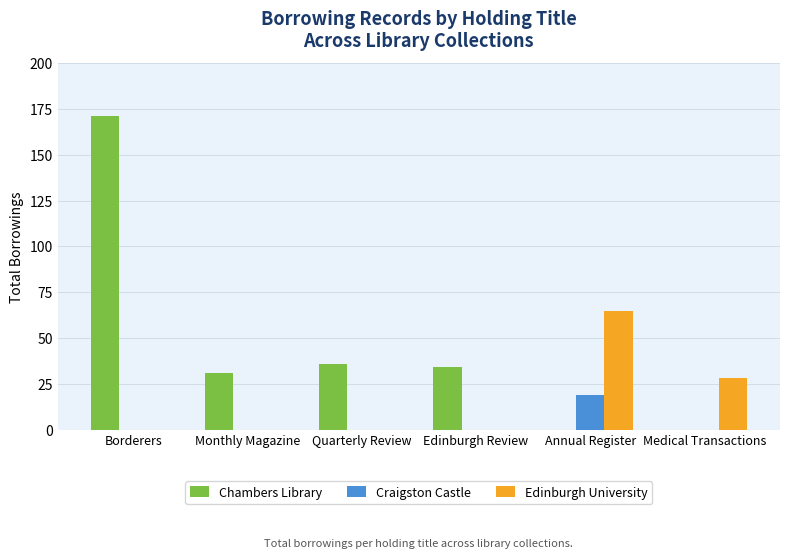

What is the average value of the Craigston Castle series?

3